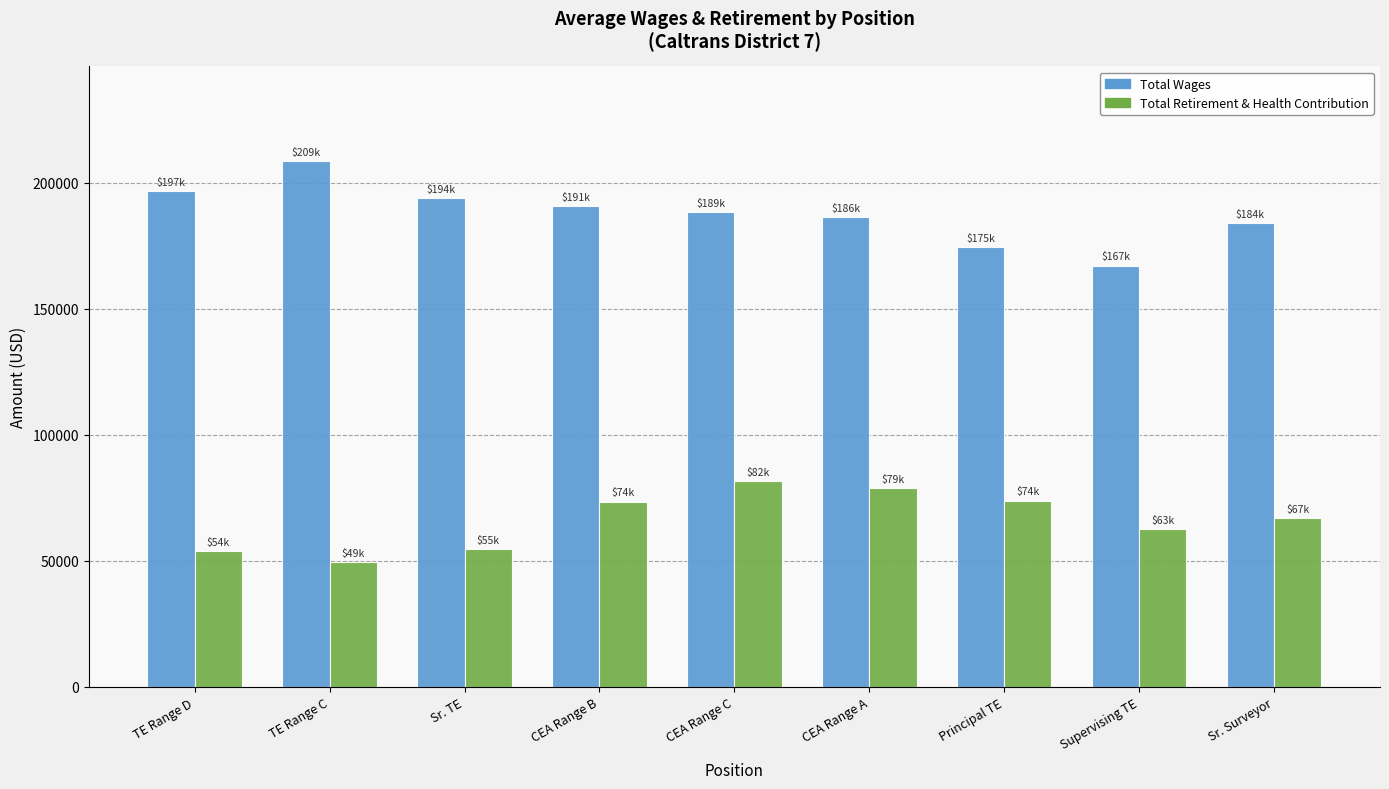

At CEA Range A, list the series in order from smallest to largest.

Total Retirement & Health Contribution, Total Wages